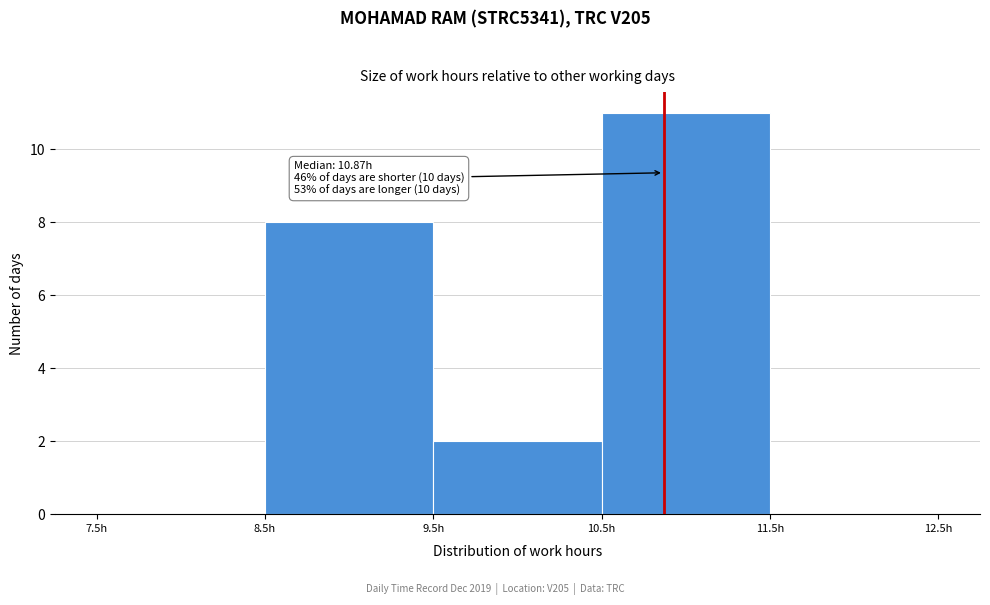

Over which range of the x-axis is the bar tallest?

10.5 to 11.5